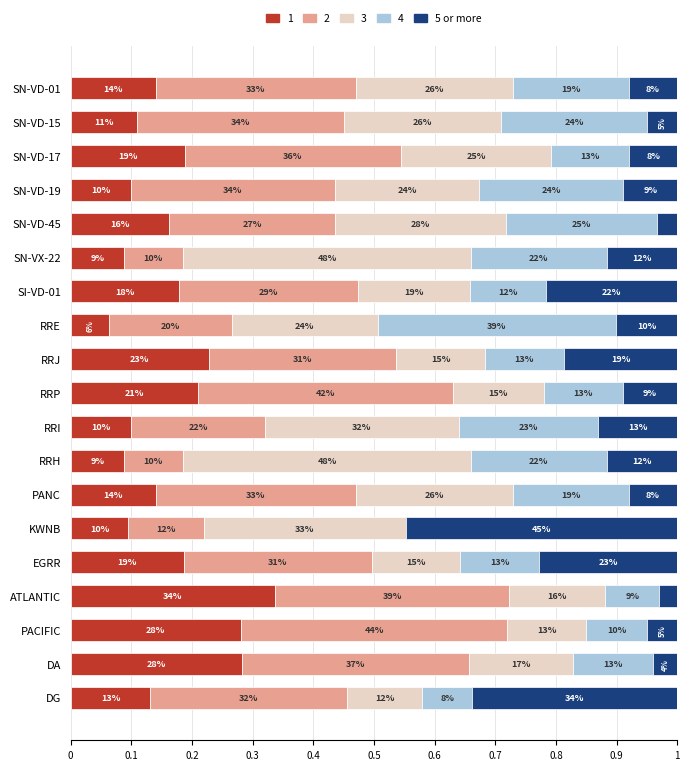

What are all the series names shown in the legend?

1, 2, 3, 4, 5 or more